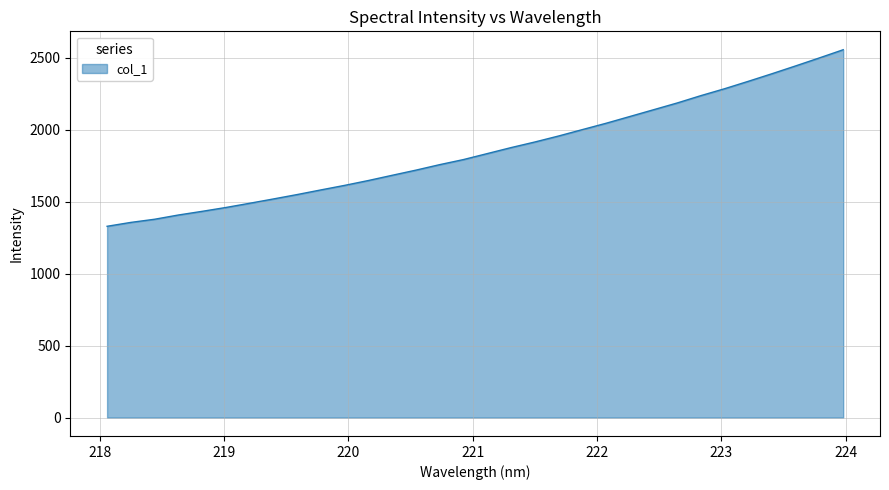

What is the sum of all values?

59520.3